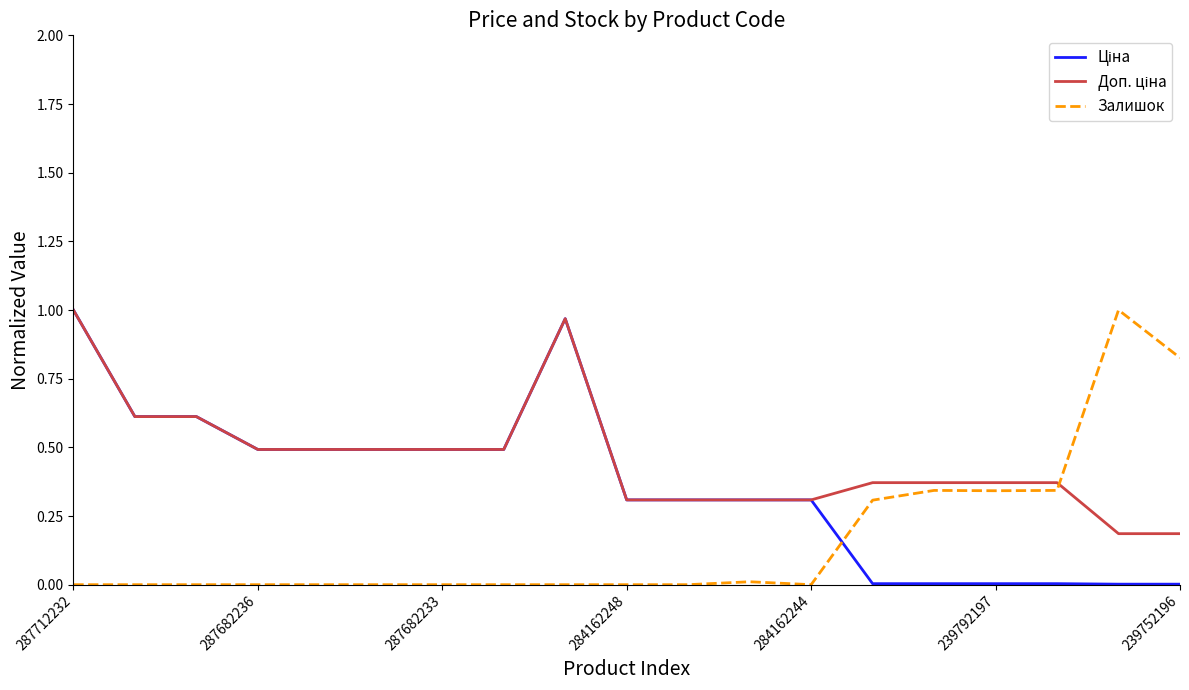

Rank the series by their maximum value, from lowest to highest.

Ціна, Доп. ціна, Залишок